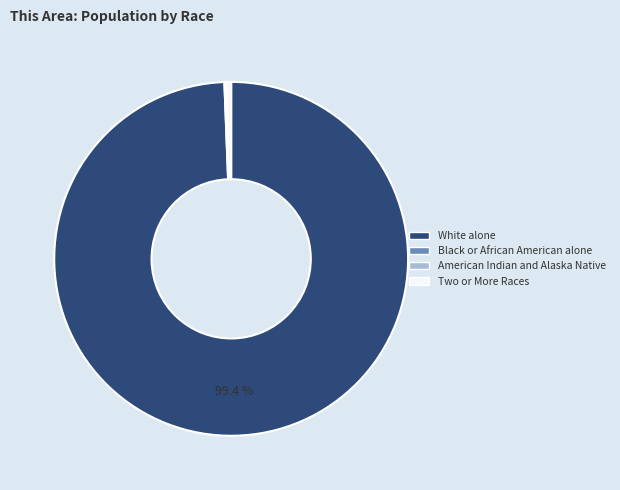

What percentage is NOT represented by White alone?

0.6%